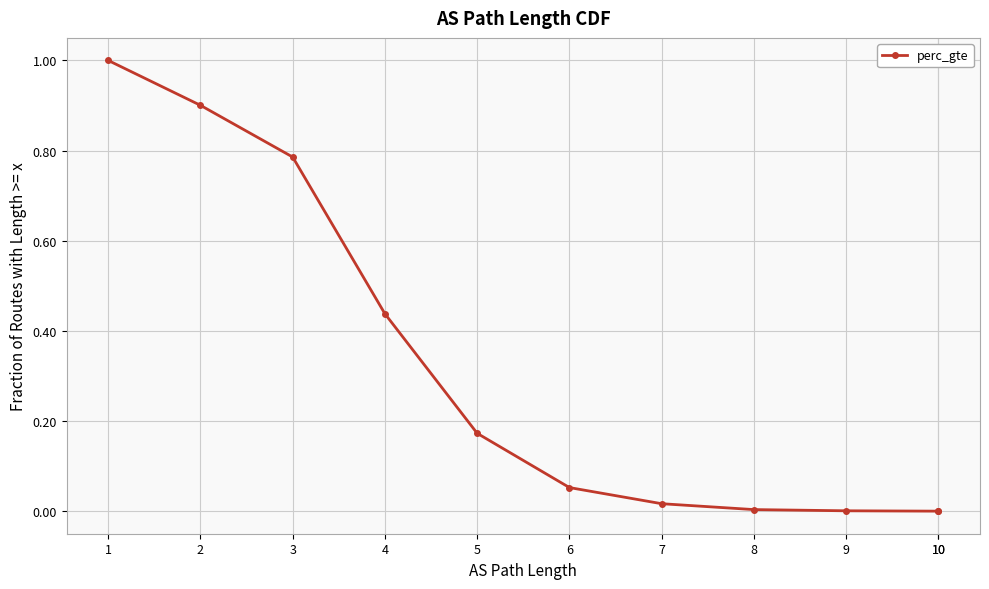

The chart shows a value of 0.0 at 10. True or false?

False